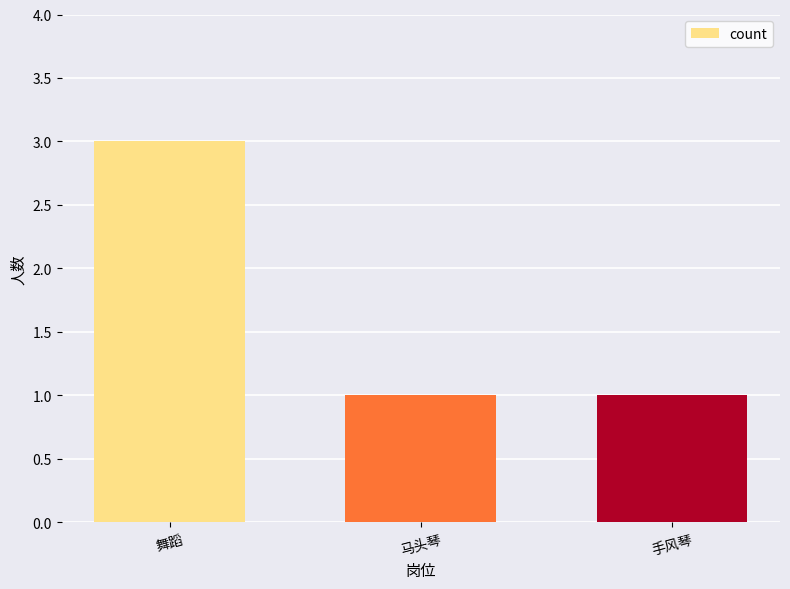

Does the chart contain stacked bars?

No